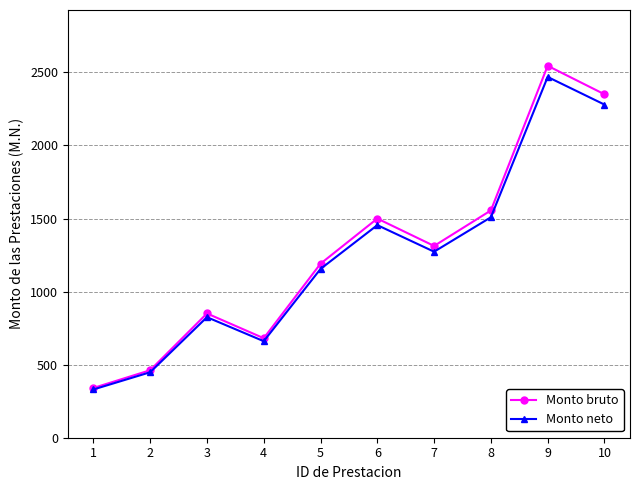

At which label does Monto neto reach its minimum?

1